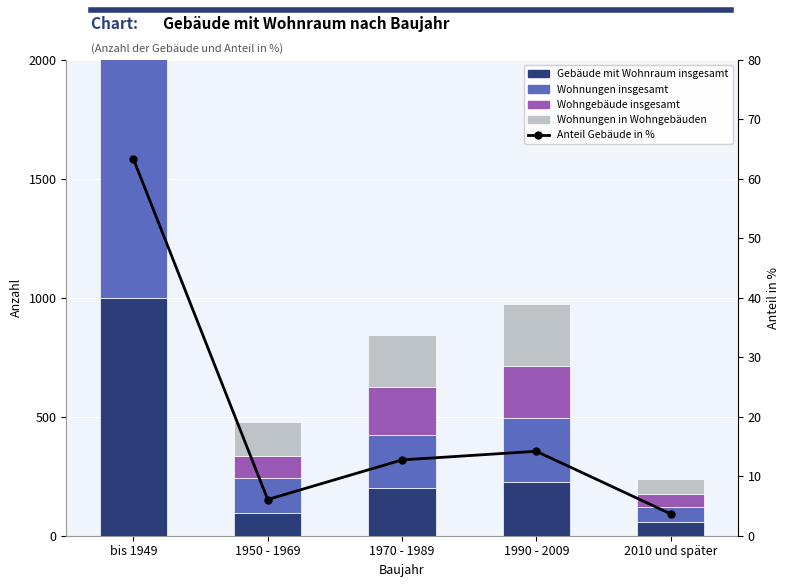

Which series has the largest total across all categories?

Wohnungen insgesamt